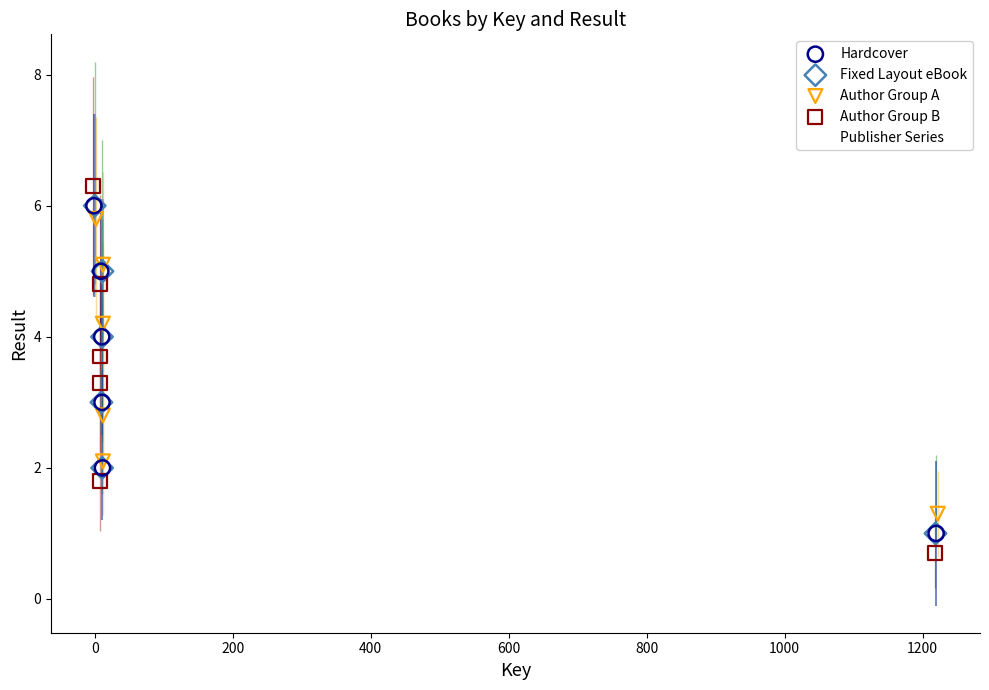

Which series contains the highest Y value?

Publisher Series